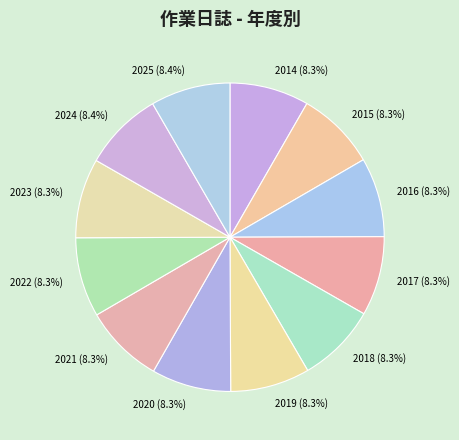

Count the number of slices in the pie.

12